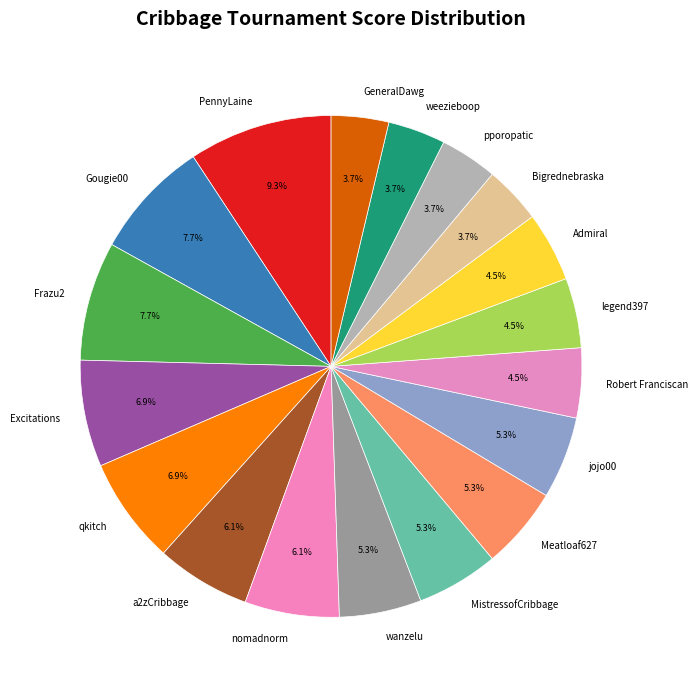

Does any single category account for the majority?

No